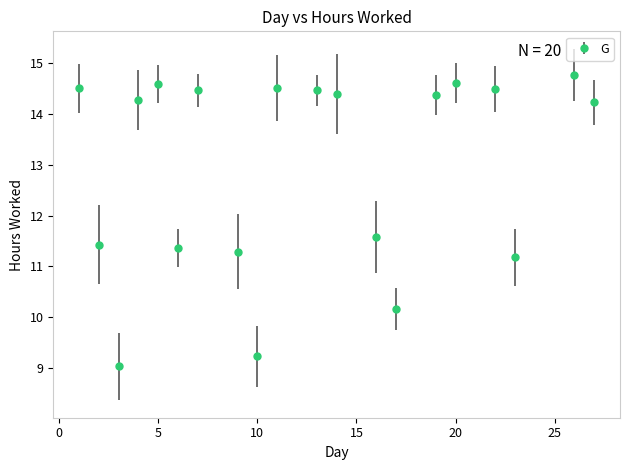

What is the average value?

12.9